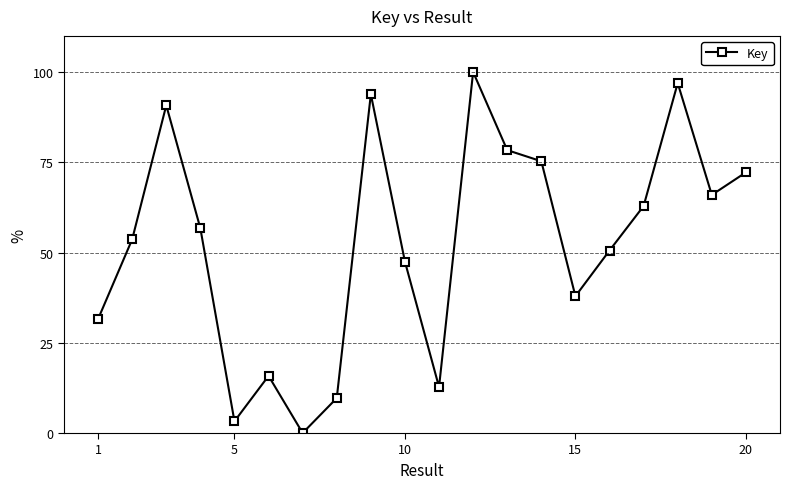

Does the chart have visible grid lines?

No